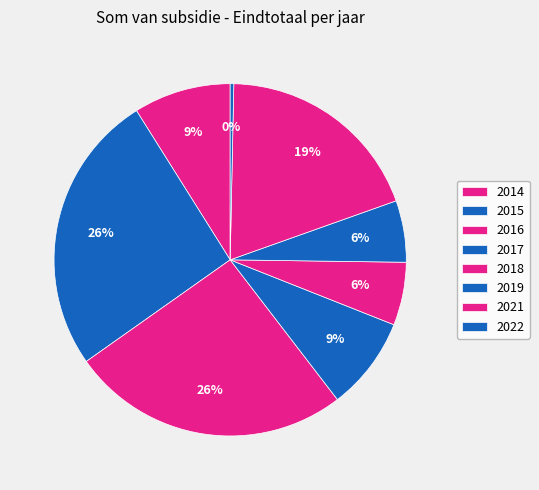

True or false: 2014 accounts for 19% of the total.

False